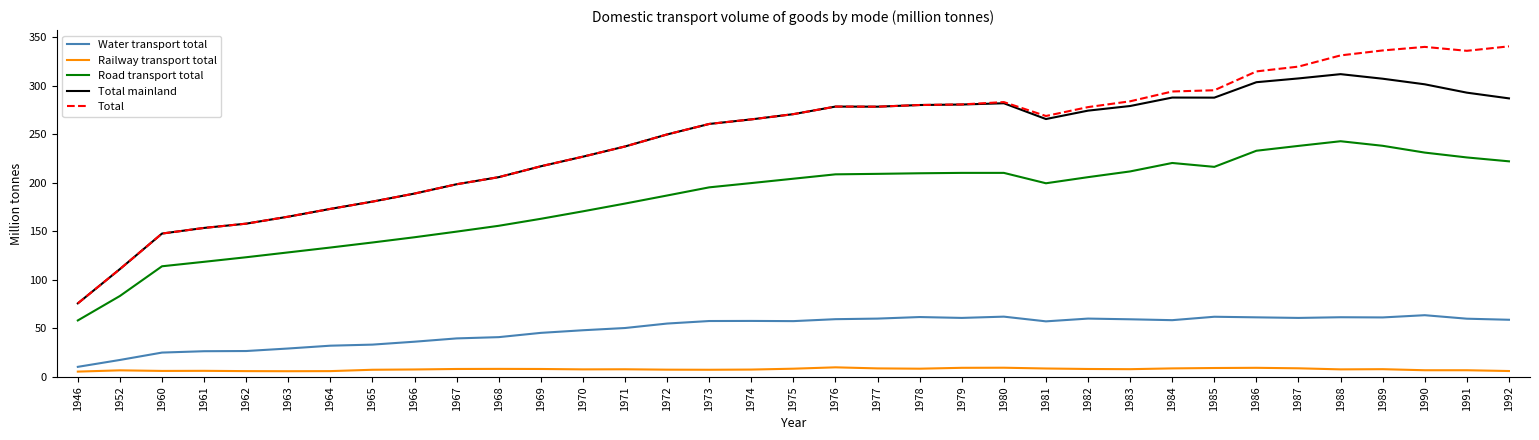

What are all the series names shown in the legend?

Water transport total, Railway transport total, Road transport total, Total mainland, Total